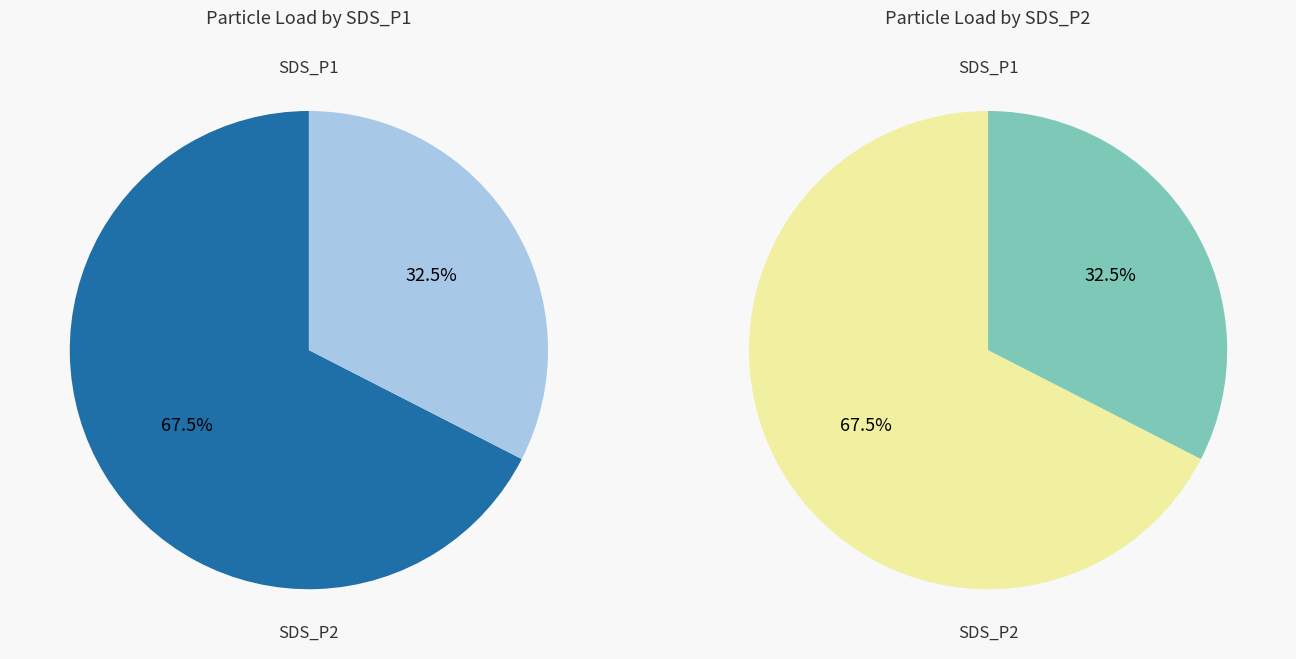

The 18 slice represents 1% of the pie. True or false?

False